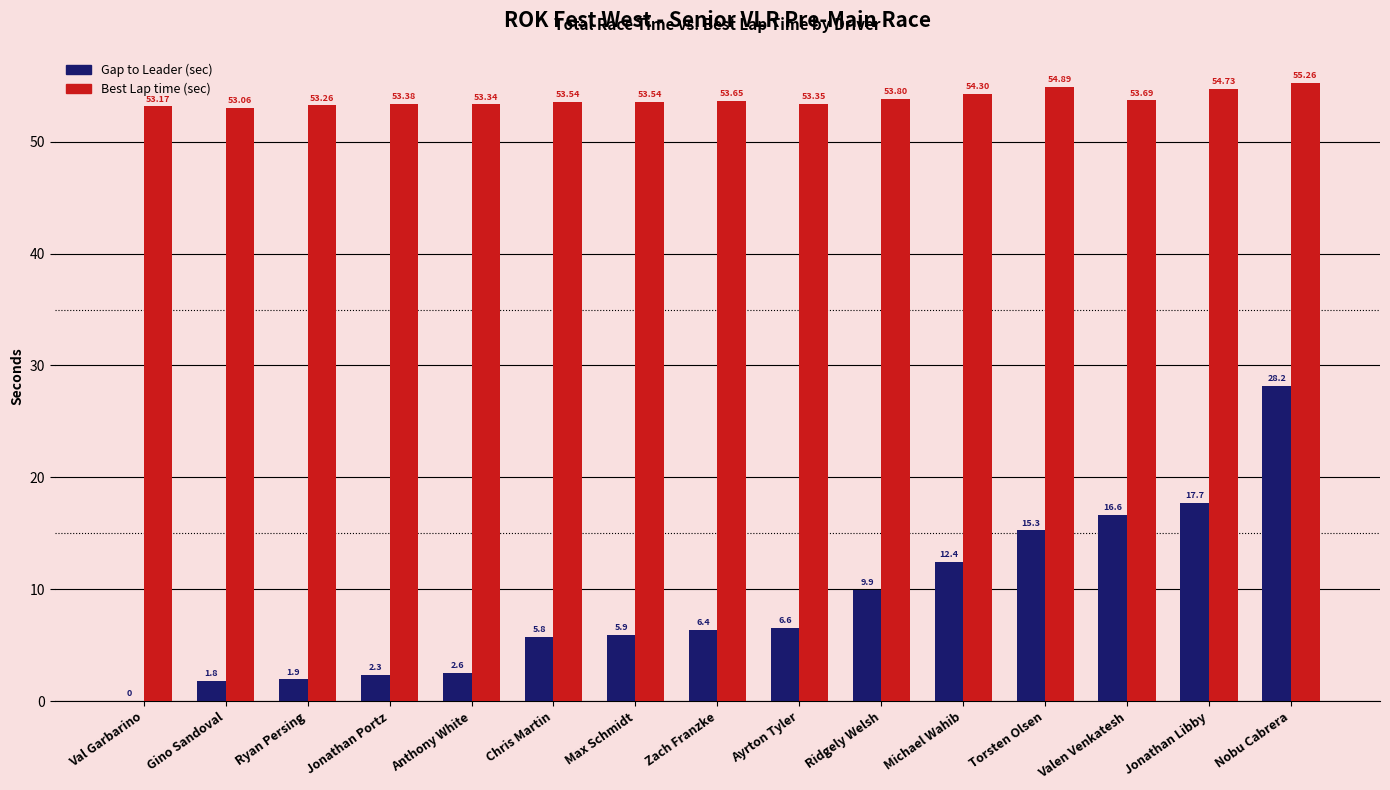

What is the total value across all series at Val Garbarino?

53.2